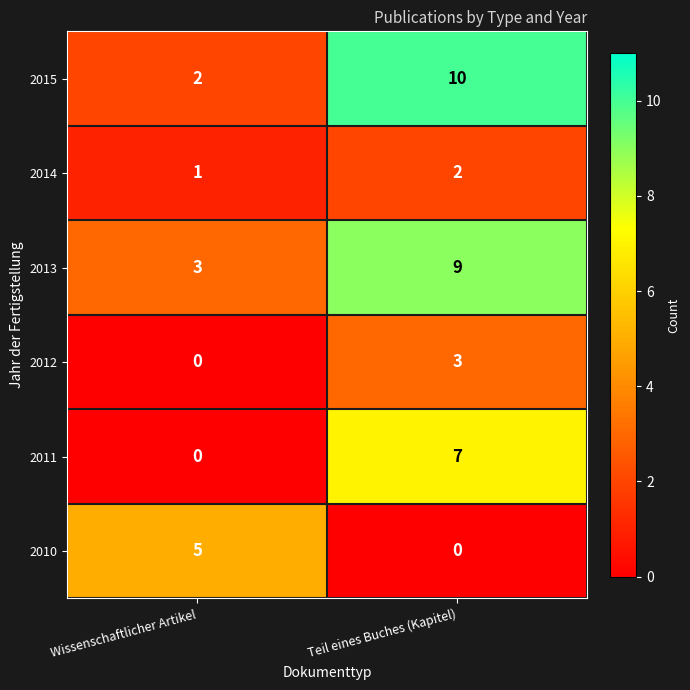

What is the total value across all series at Wissenschaftlicher Artikel?

11